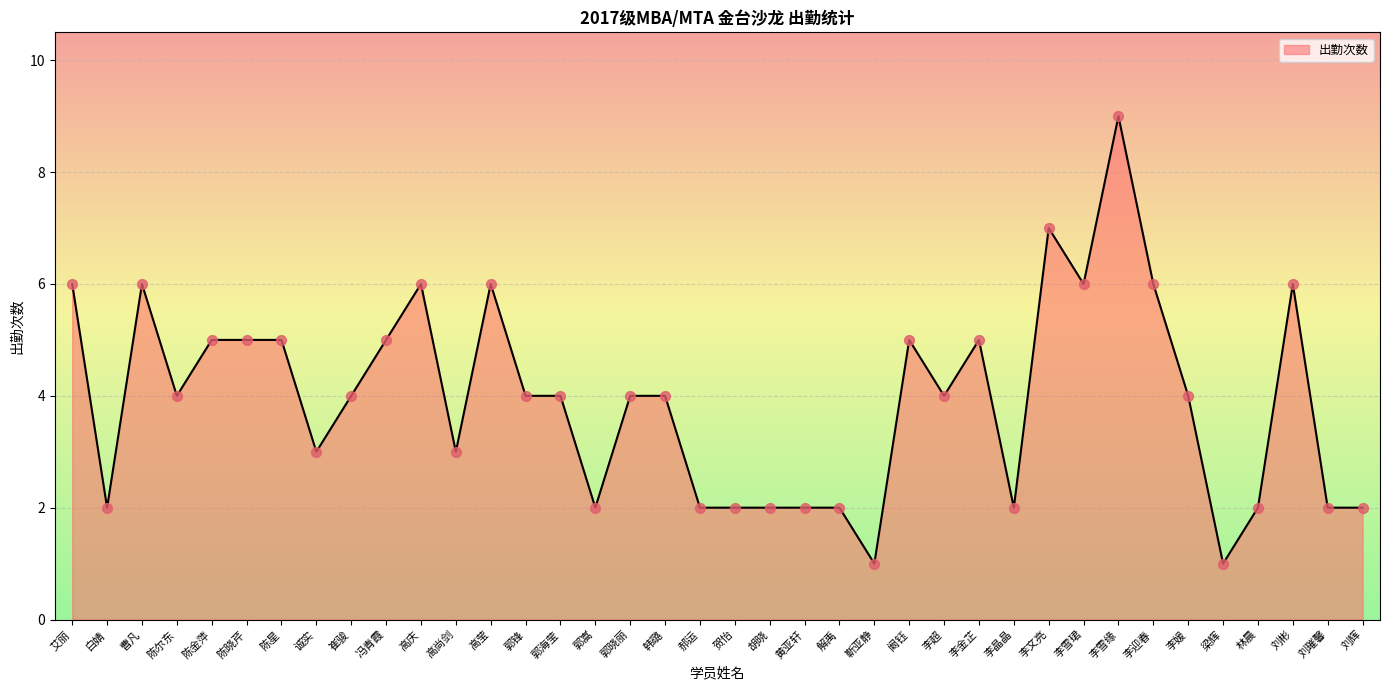

Which has a higher value, 刘璀馨 or 韩璐?

韩璐